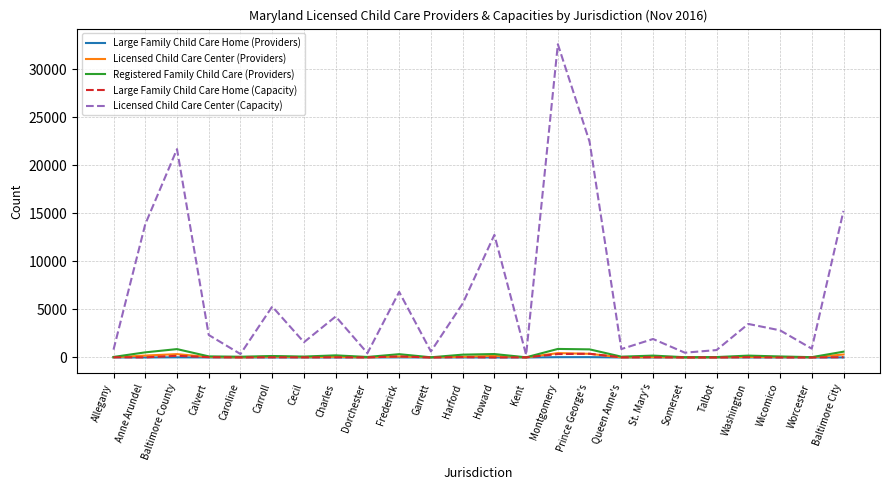

How many lines are shown in the chart?

5